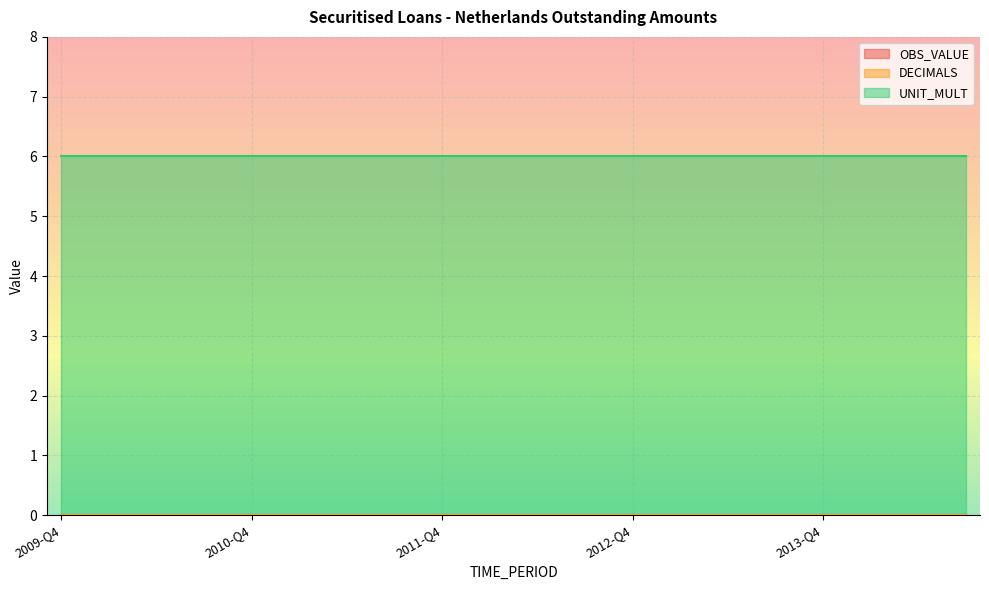

True or false: DECIMALS has more than 1 interior local peaks.

False